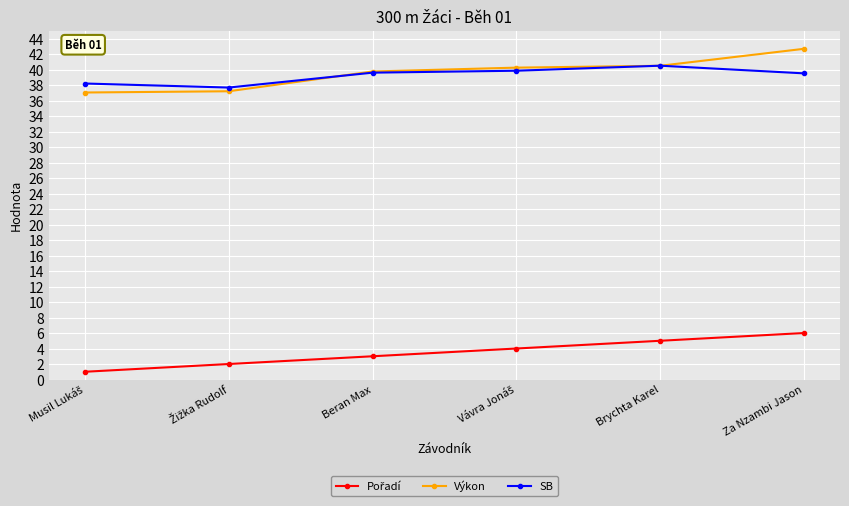

What is the minimum value for Výkon?

37.0